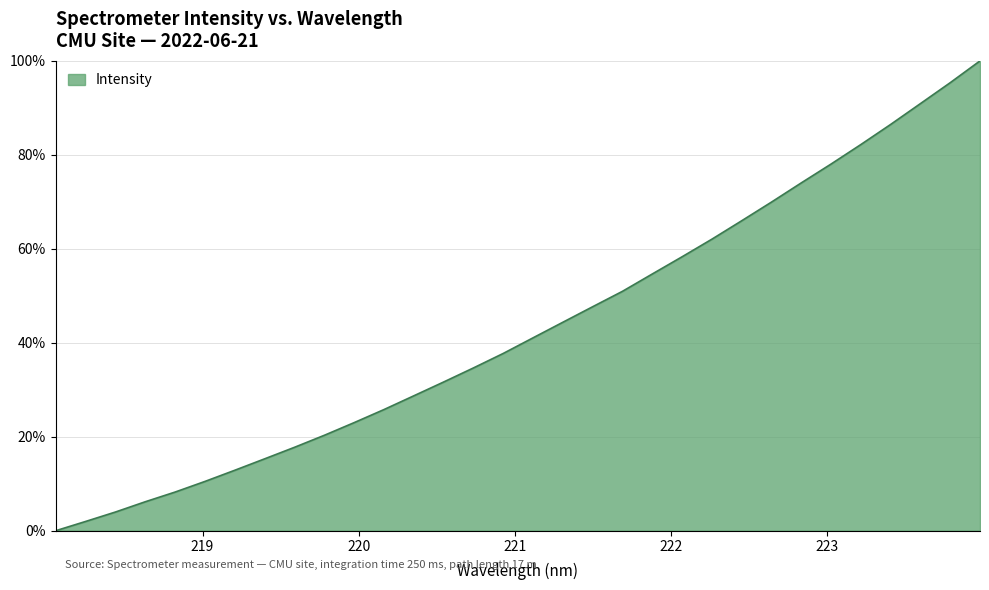

Is this an area chart (filled region under the line)?

Yes